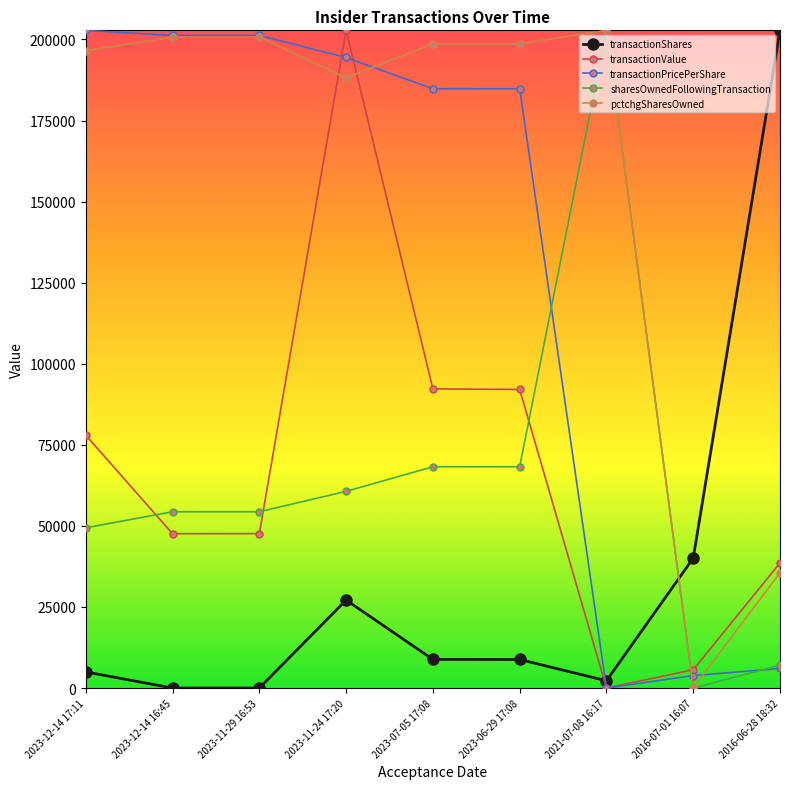

What are all the series names shown in the legend?

transactionShares, transactionValue, transactionPricePerShare, sharesOwnedFollowingTransaction, pctchgSharesOwned